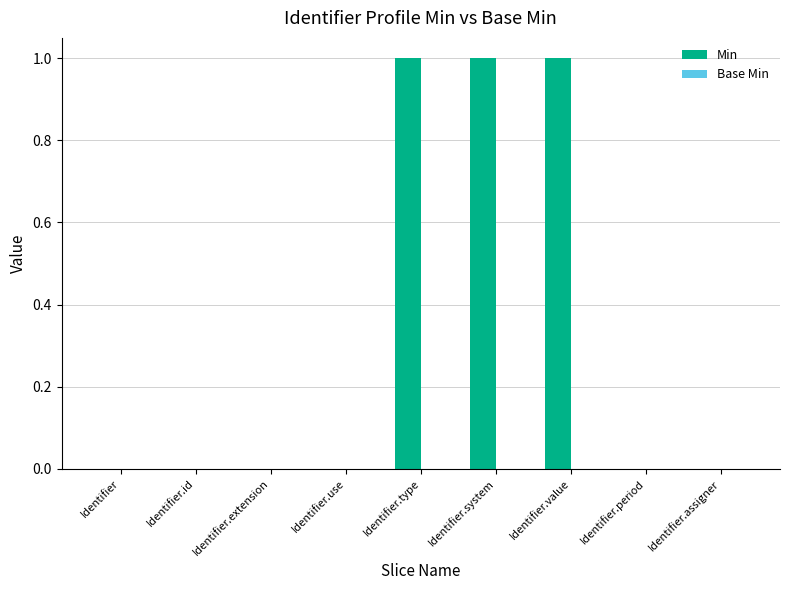

The value at Identifier.value is 2. True or false?

False